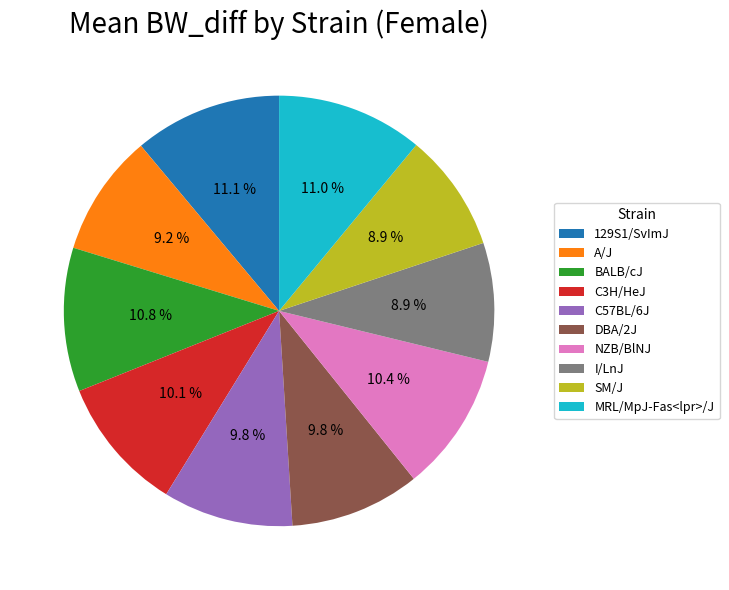

How many slices are in this pie chart?

10